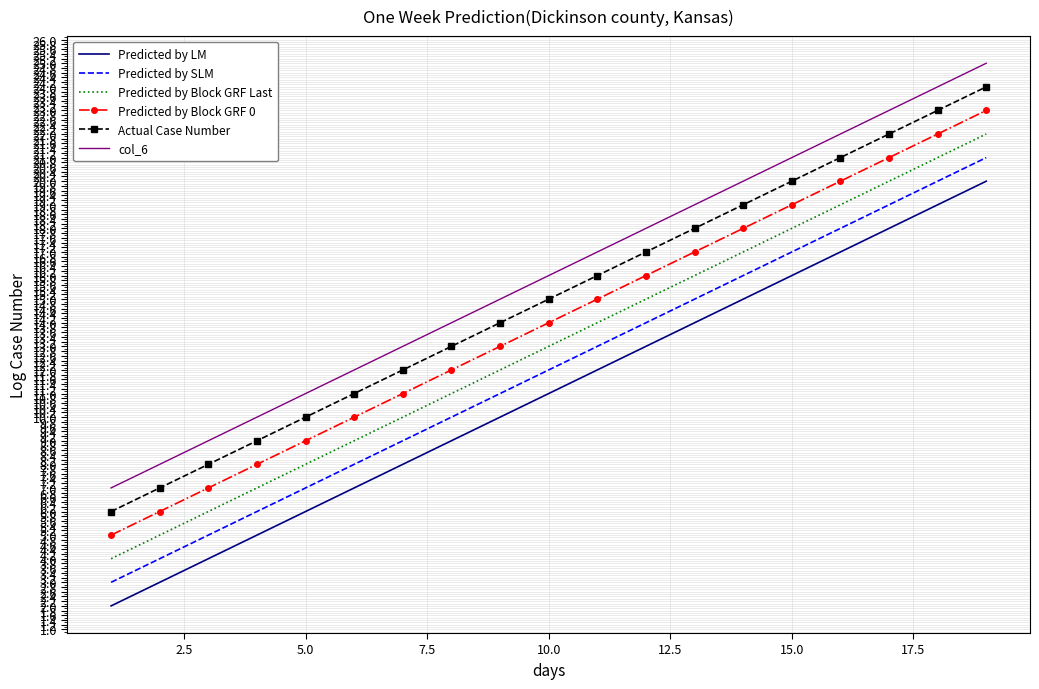

True or false: Predicted by Block GRF Last and col_6 intersect in this chart.

False